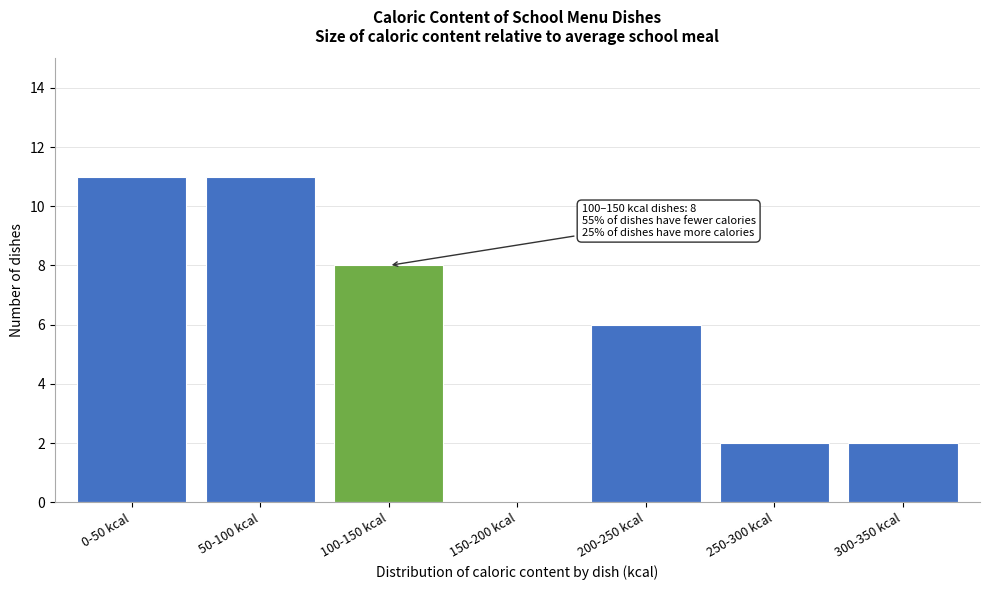

Reading left to right, list all the values displayed in this chart.

0-50 kcal=11	50-100 kcal=11	100-150 kcal=8	150-200 kcal=0	200-250 kcal=6	250-300 kcal=2	300-350 kcal=2